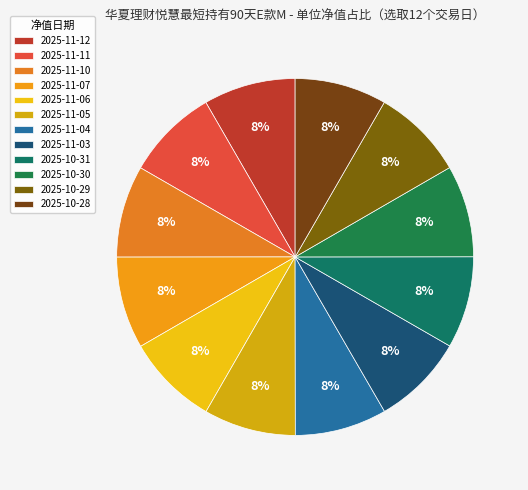

Does any single category account for the majority?

No